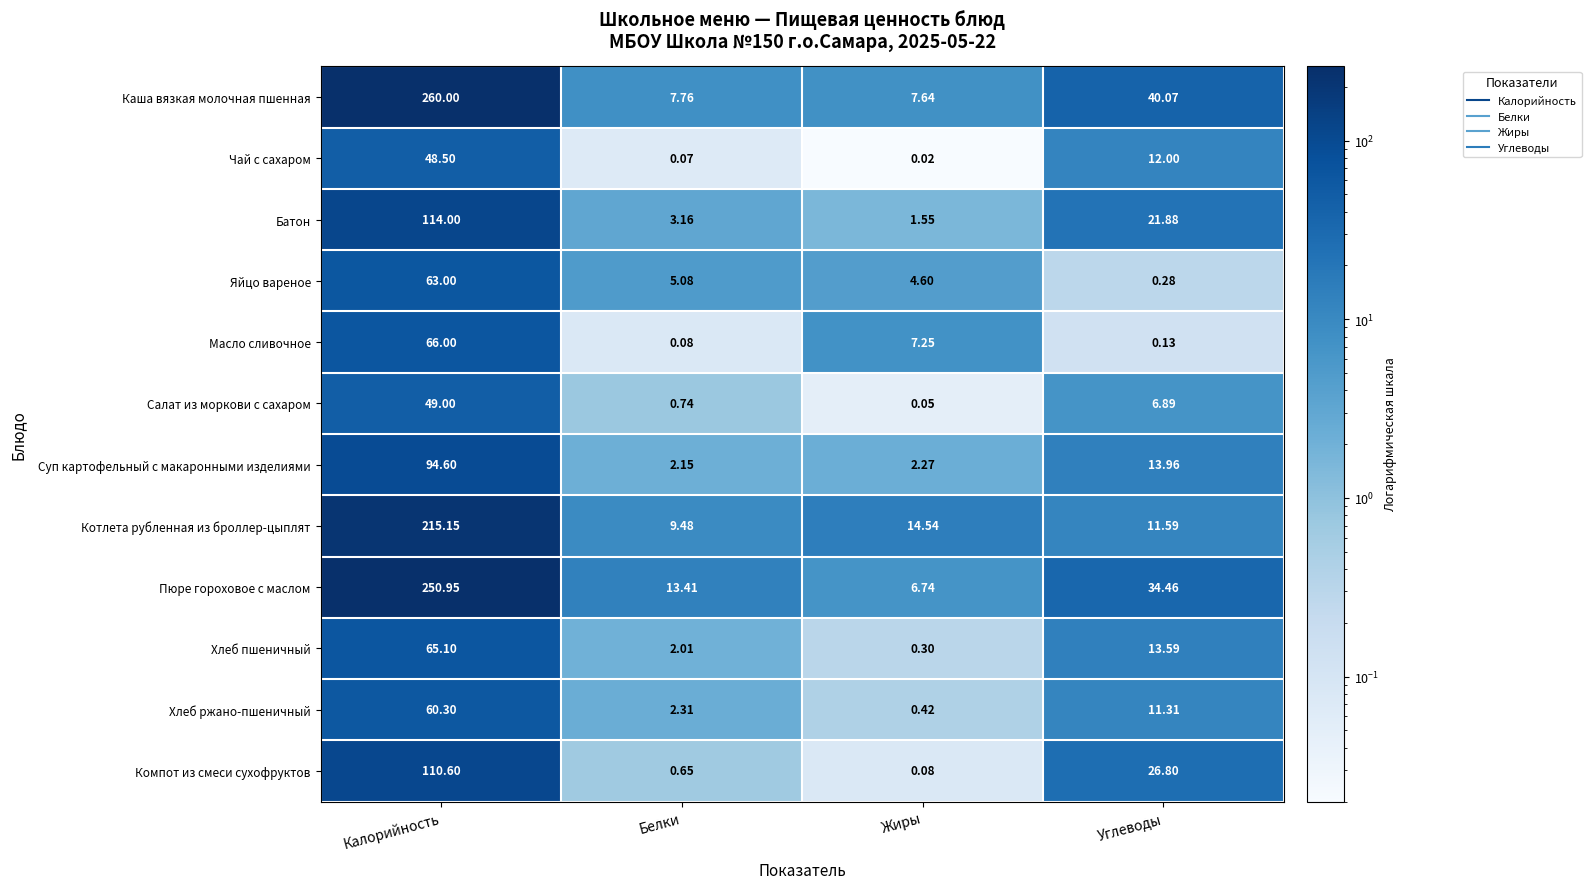

List the series in order of their peak value, lowest first.

Чай с сахаром, Салат из моркови с сахаром, Хлеб ржано-пшеничный, Яйцо вареное, Хлеб пшеничный, Масло сливочное, Суп картофельный с макаронными изделиями, Компот из смеси сухофруктов, Батон, Котлета рубленная из броллер-цыплят, Пюре гороховое с маслом, Каша вязкая молочная пшенная